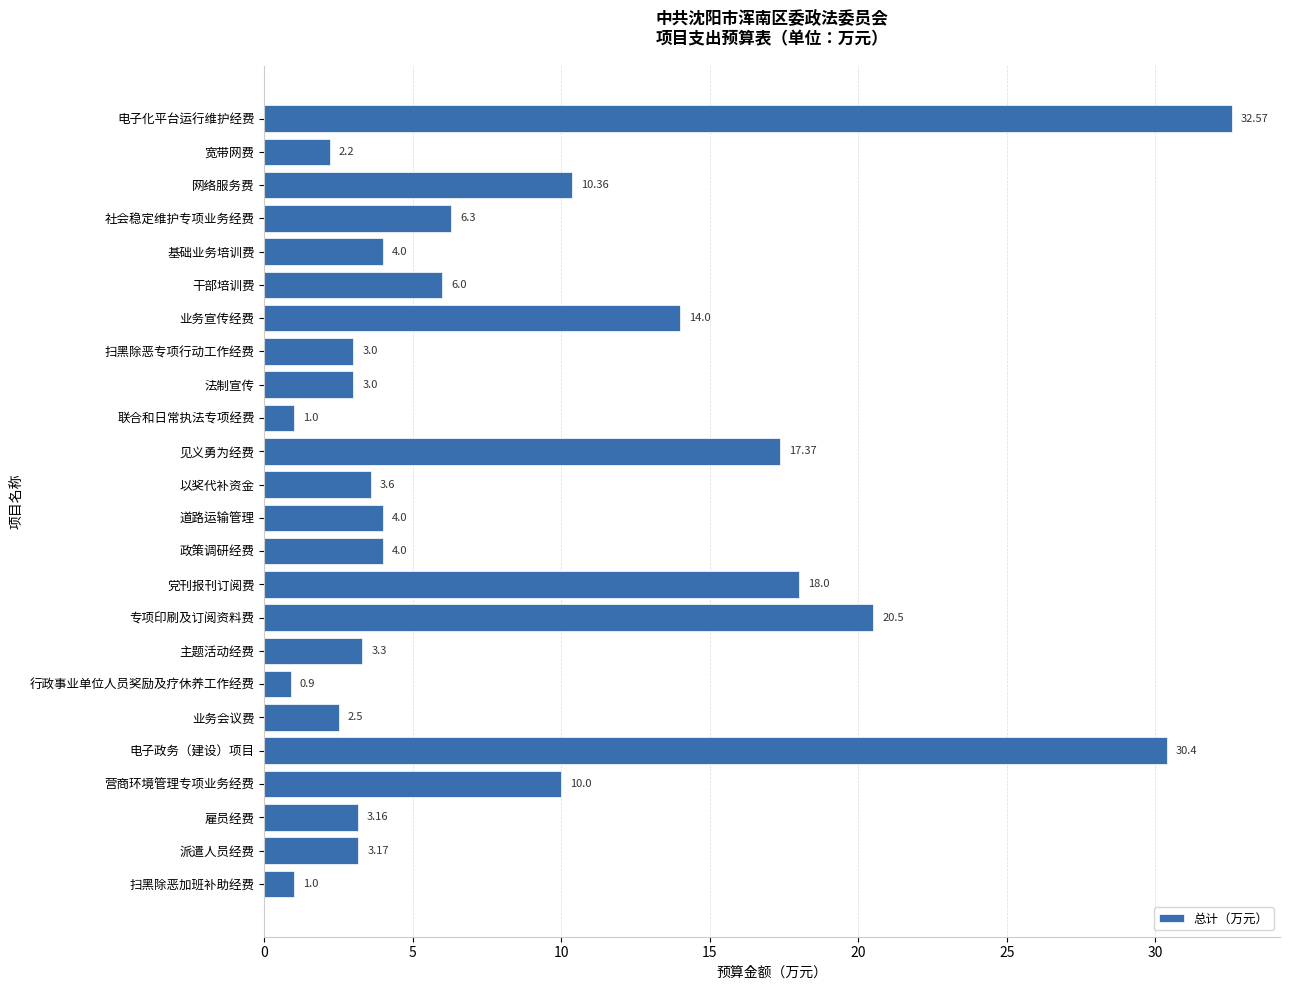

Are the bars horizontal?

Yes